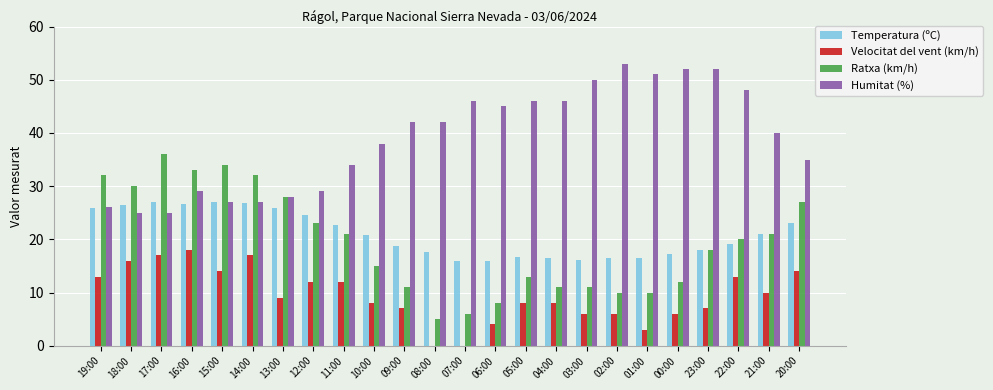

What is the total value across all series at 00:00?

87.3